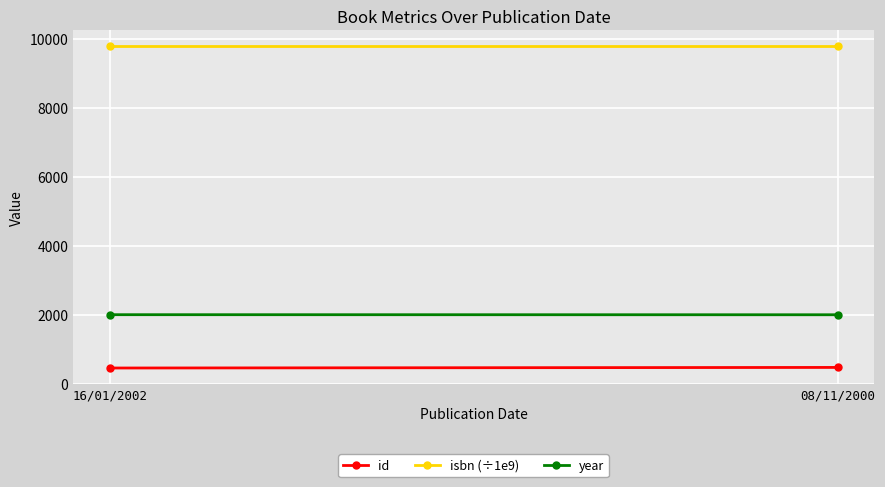

What is the sum of the isbn (÷1e9) values at 08/11/2000 and 16/01/2002?

19565.5